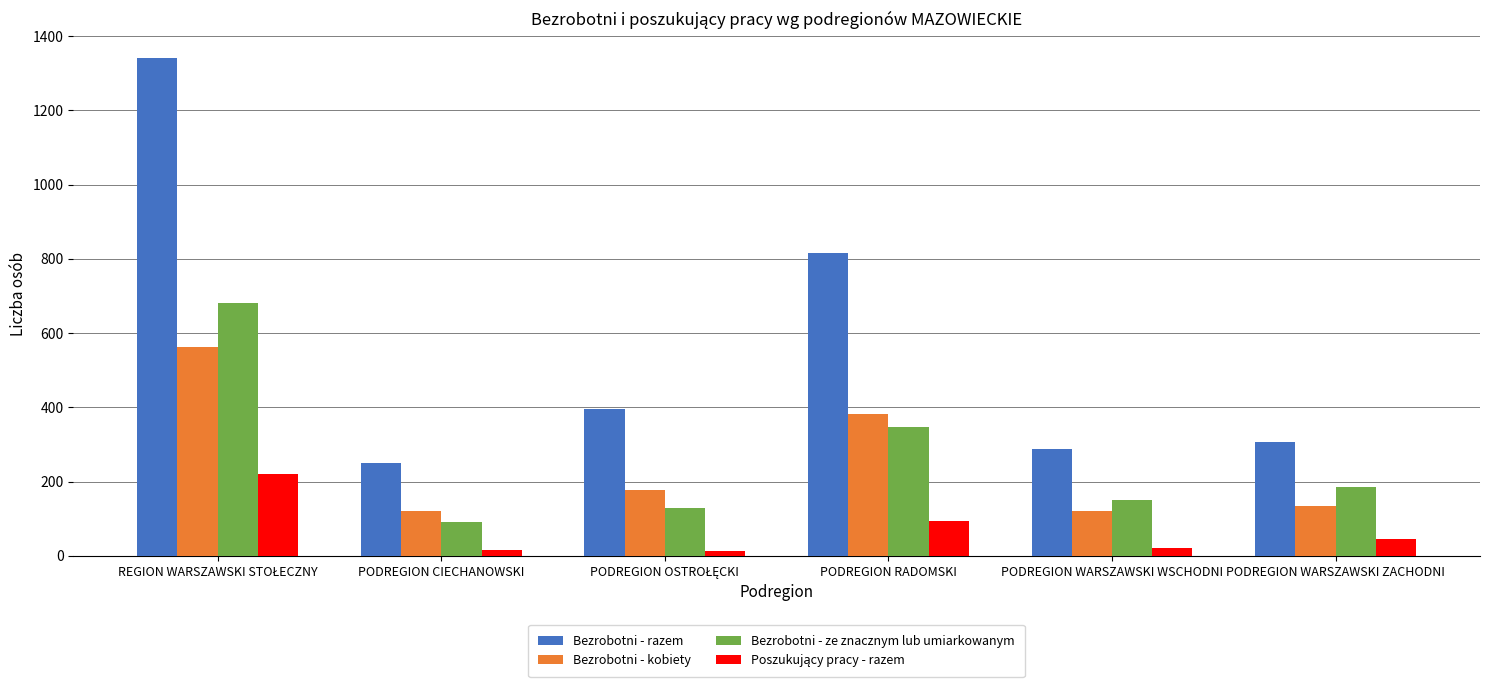

Is the value of Bezrobotni - ze znacznym lub umiarkowanym at PODREGION RADOMSKI greater than the value of Bezrobotni - kobiety at PODREGION RADOMSKI?

No